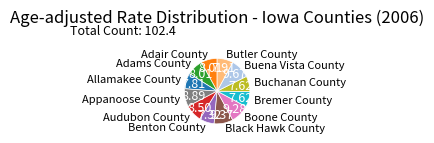

Does any single category account for the majority?

No